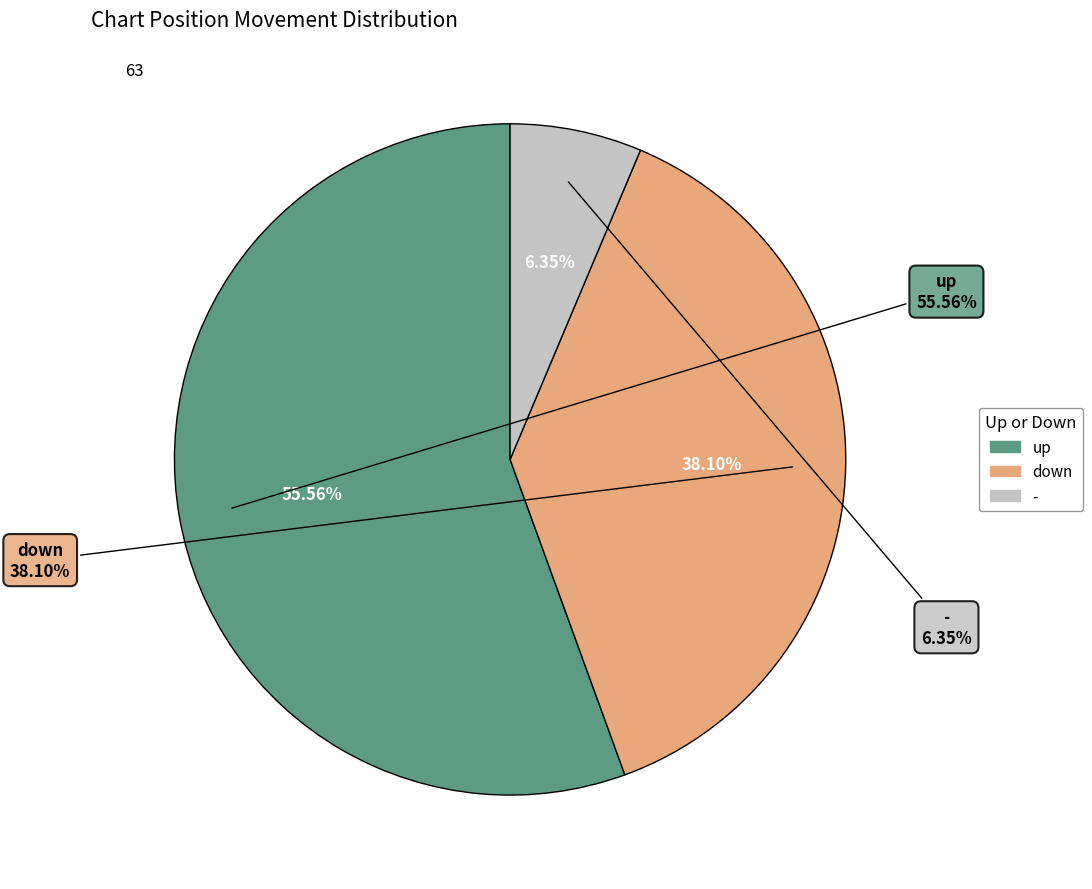

Which slice is the largest?

up